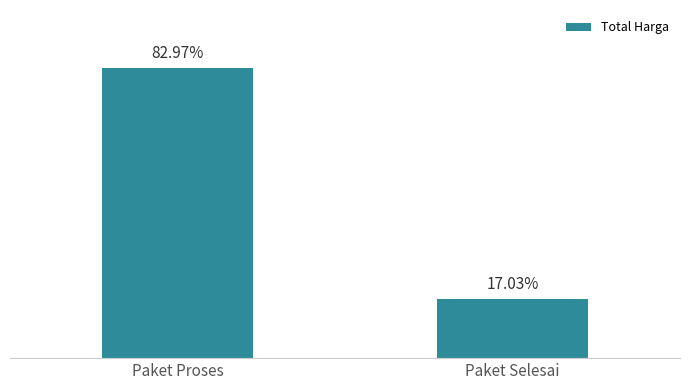

Which label corresponds to the smallest value in the chart?

Paket Selesai